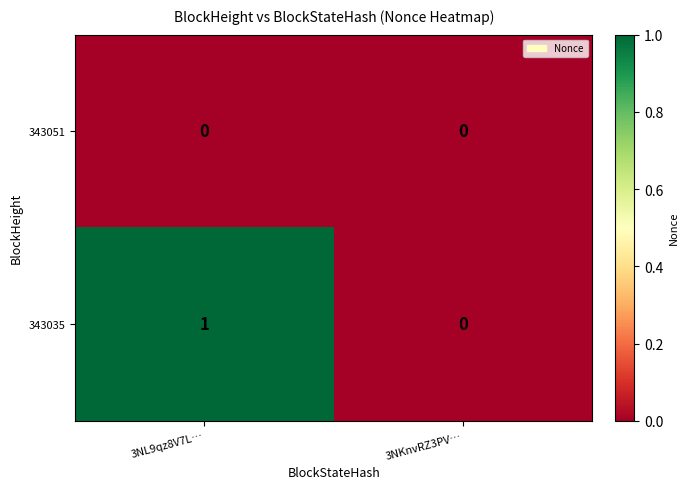

Which series has the widest spread of values?

343035